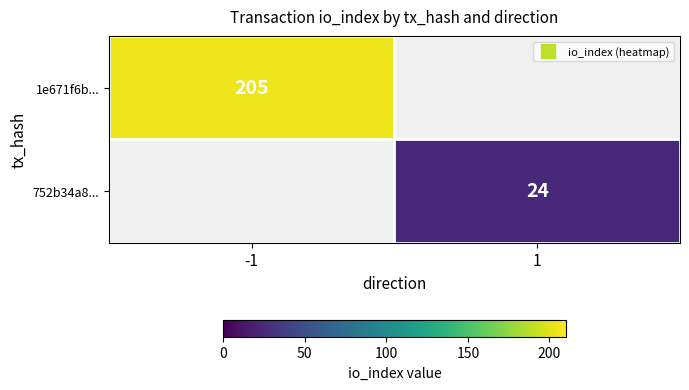

The value of 752b34a8... at 1 is 7.1. True or false?

False